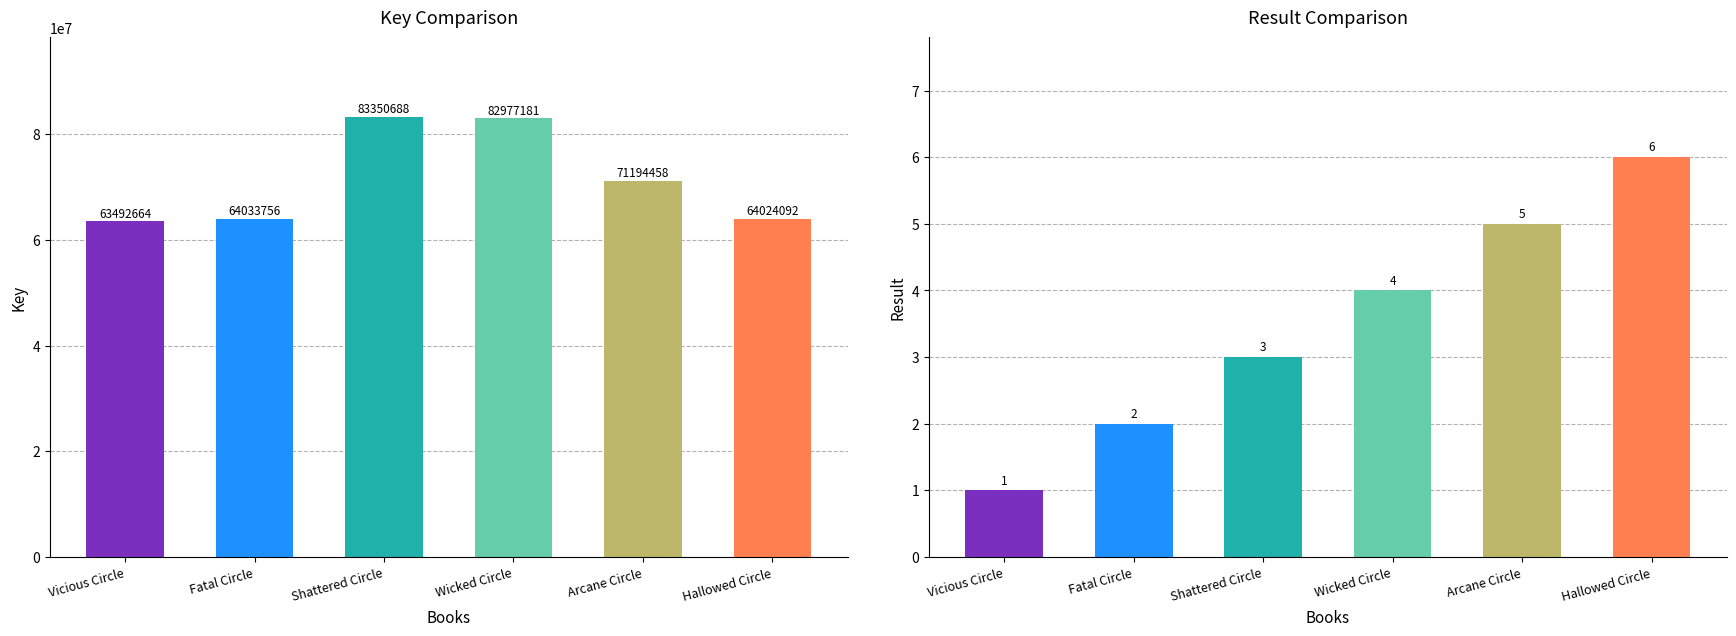

What is the difference between the maximum and minimum values in the Result series?

5